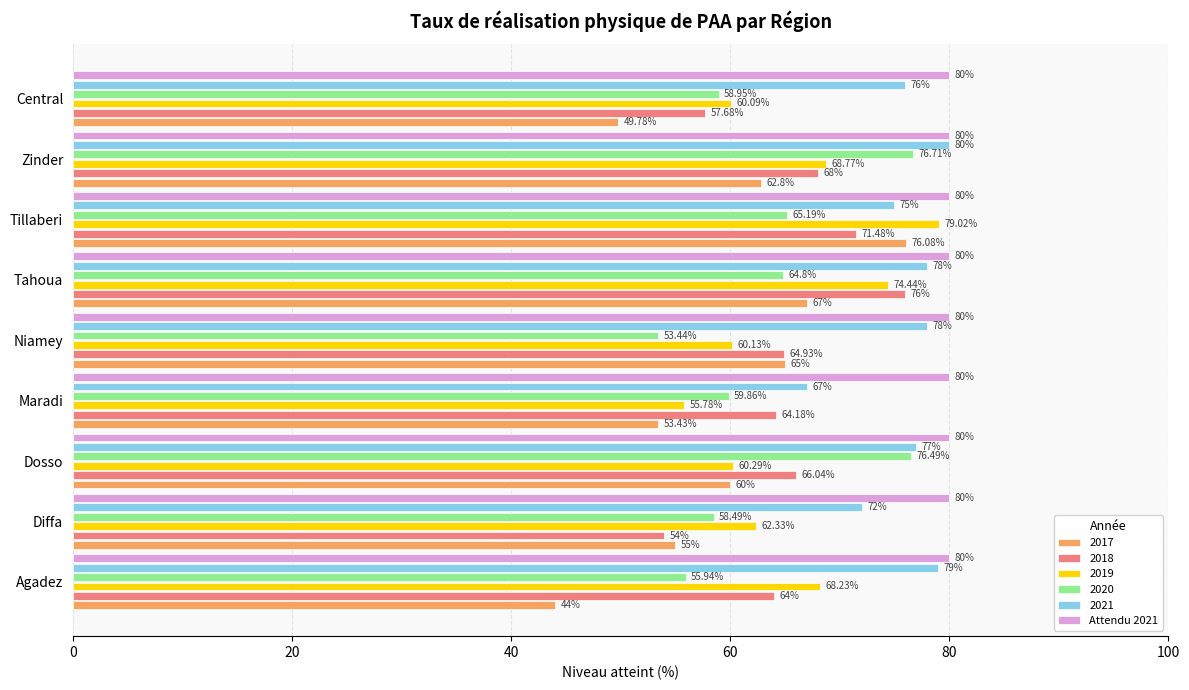

Is it true that 2021 equals 115.5 at Maradi?

False